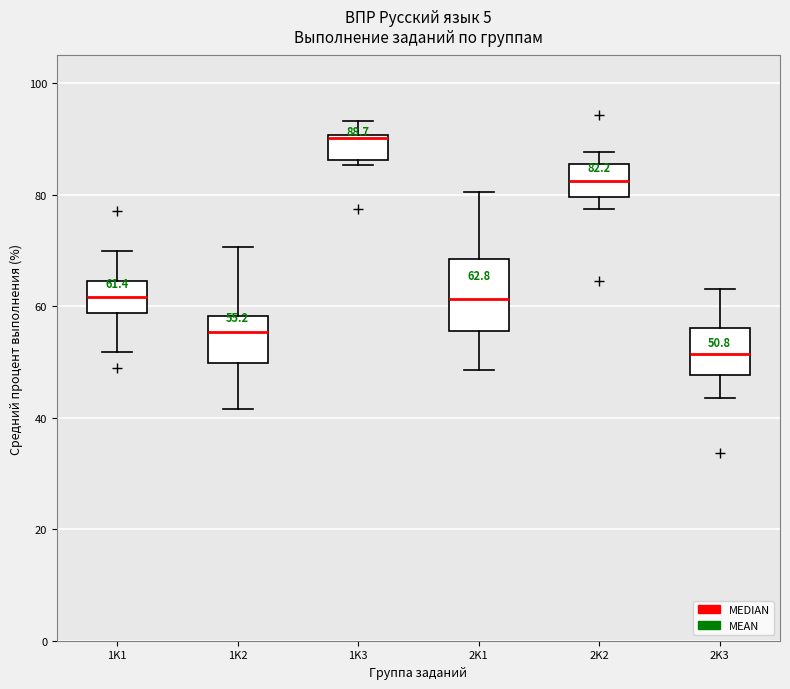

Which box is the tallest, from its lower edge to its upper edge?

2K1